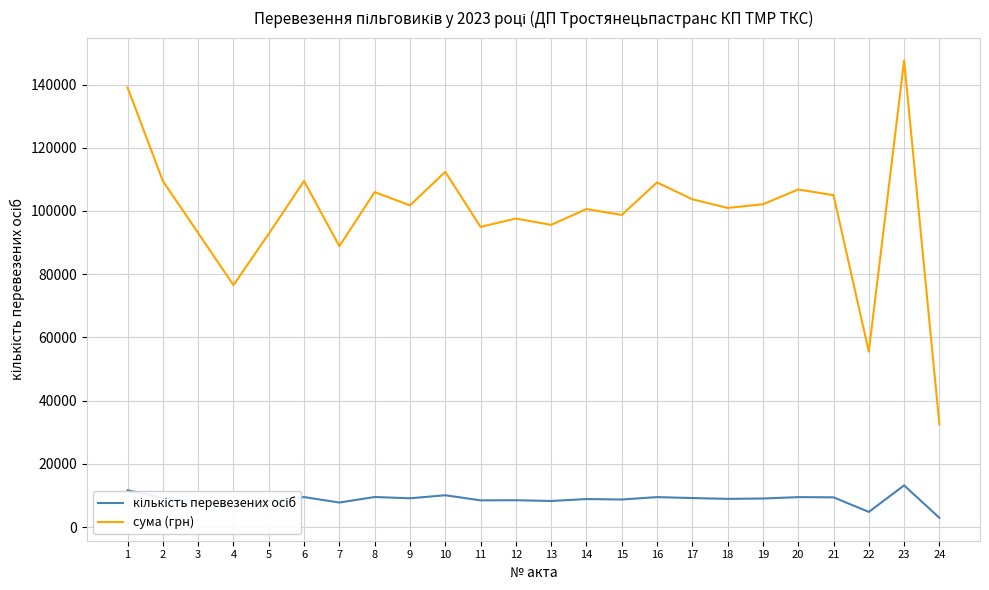

The value of сума (грн) at 21 is 175971. True or false?

False